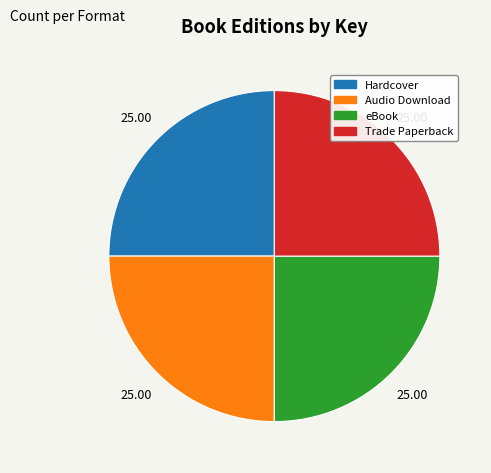

Does any single category account for the majority?

No